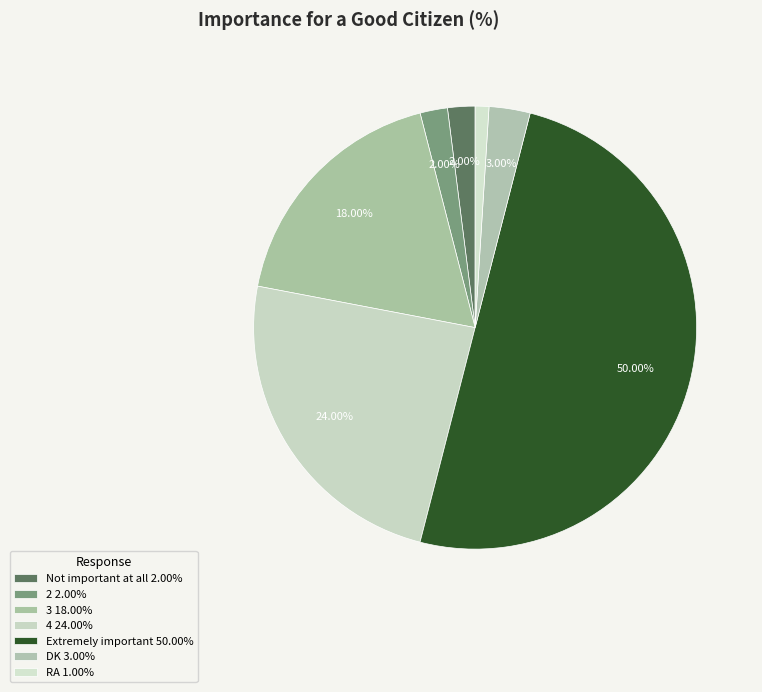

To the nearest percent, what is the average slice percentage?

14%